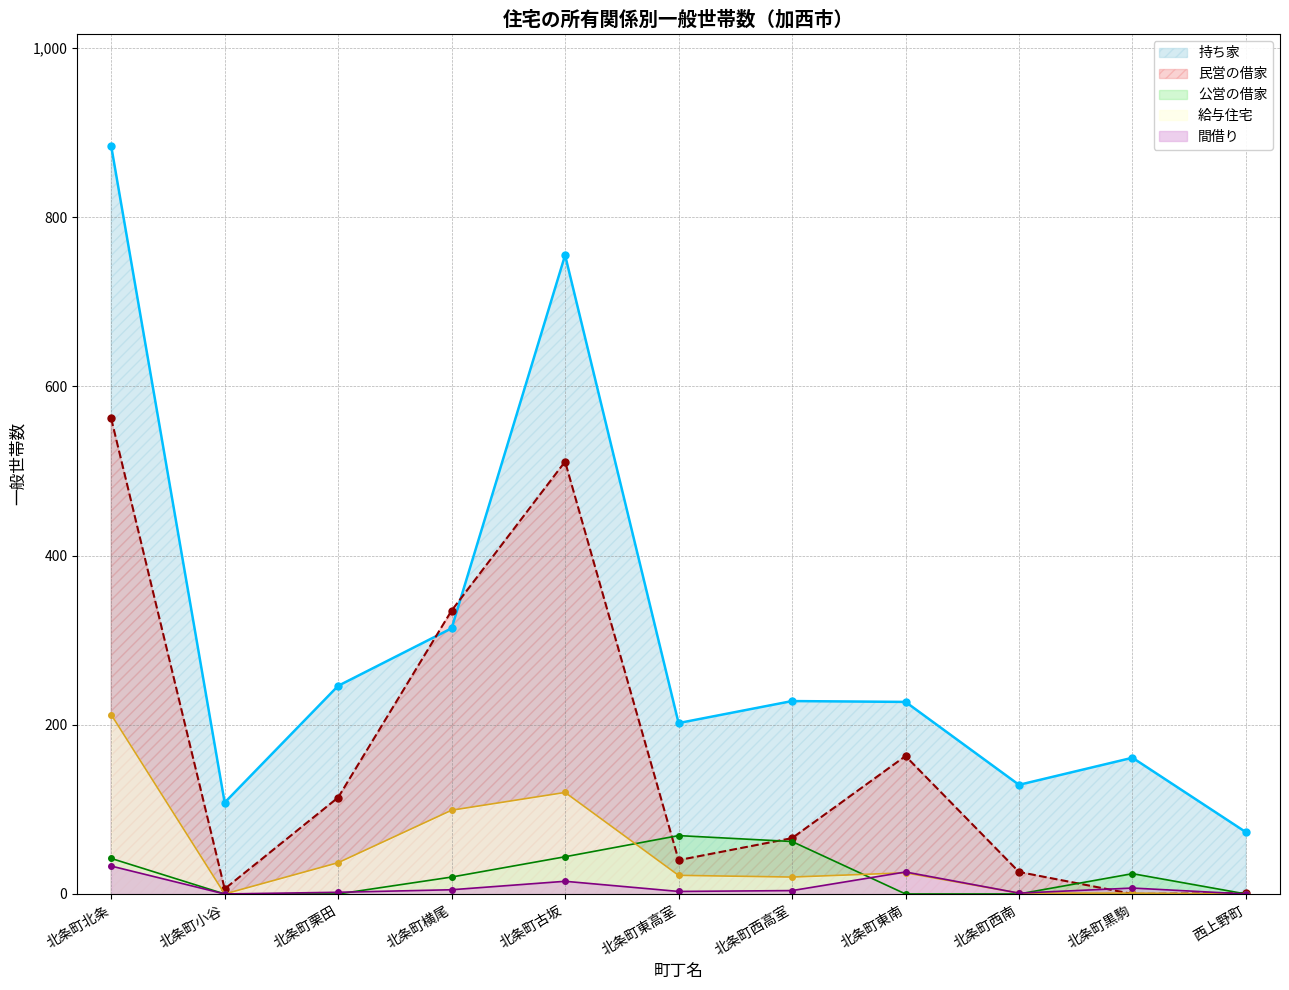

How many values in the 給与住宅 series exceed 22?

5